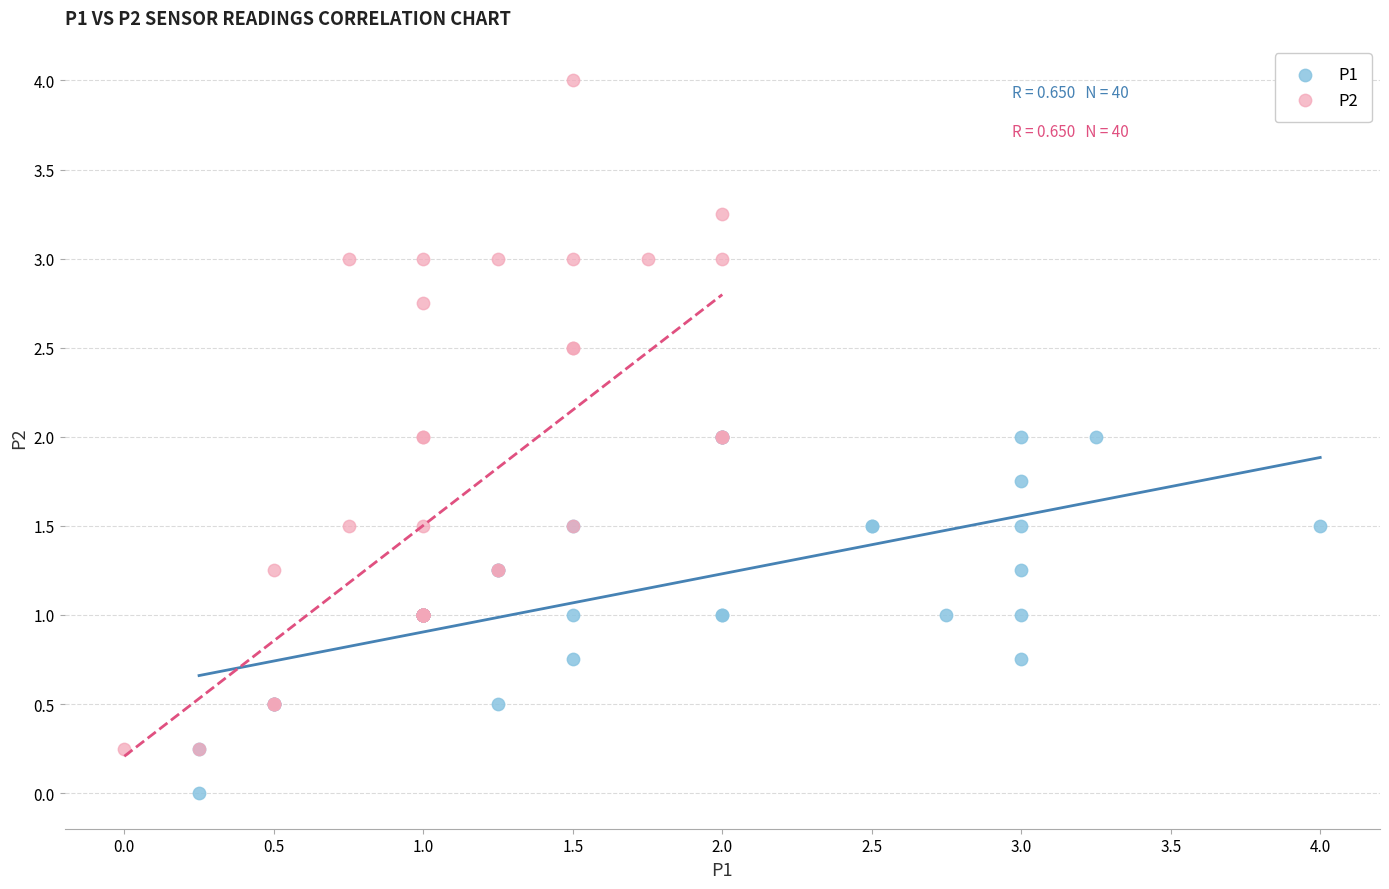

Which series contains the lowest Y value?

P1